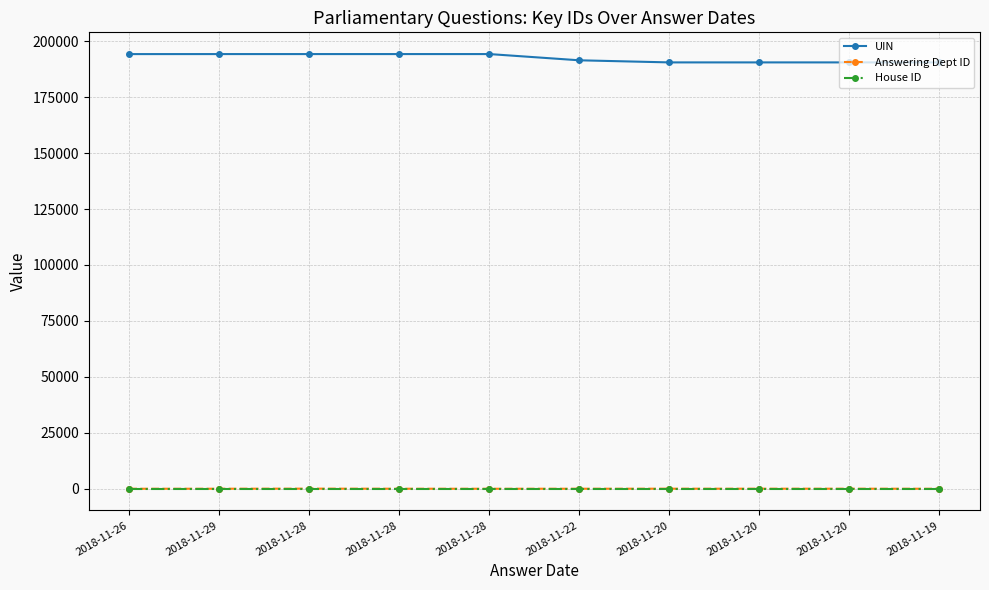

Which series has the largest total across all categories?

UIN